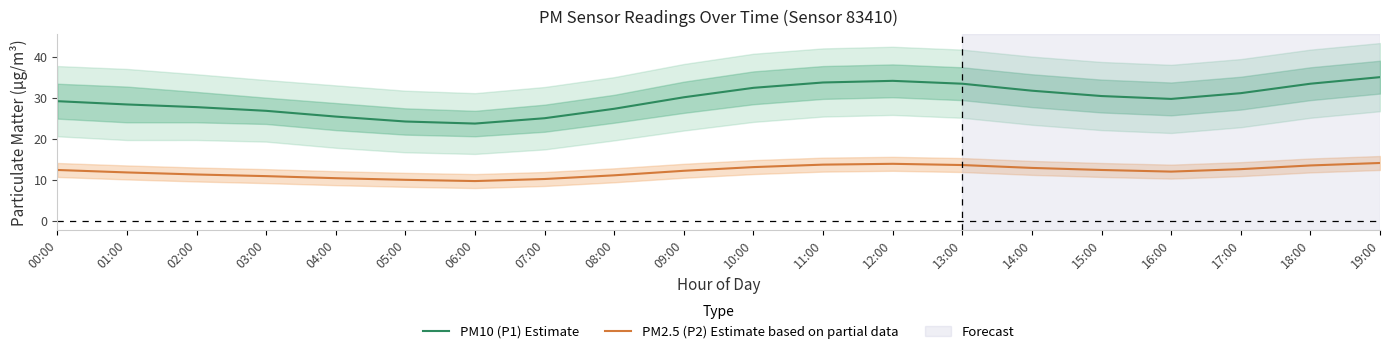

What is the label of the 4th point from the right?

16:00